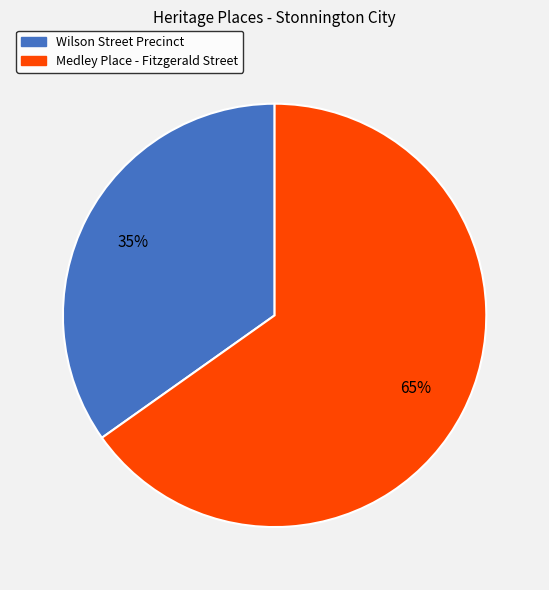

To the nearest percent, what is the average slice percentage?

50%